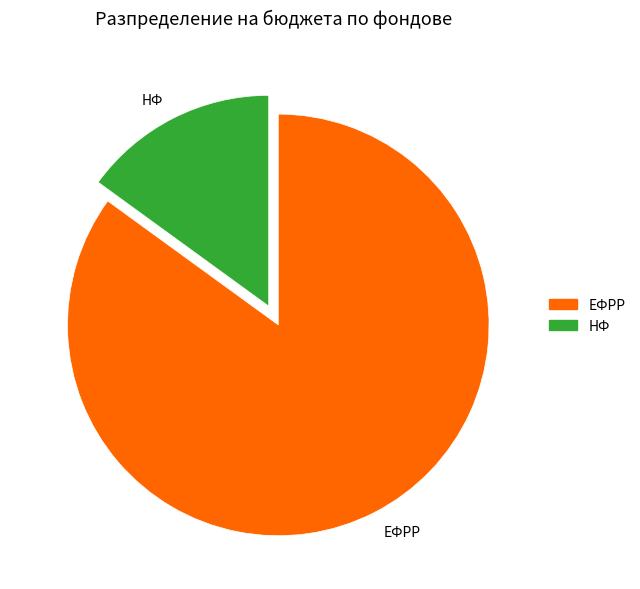

Is it true that НФ is 15% of the pie?

True